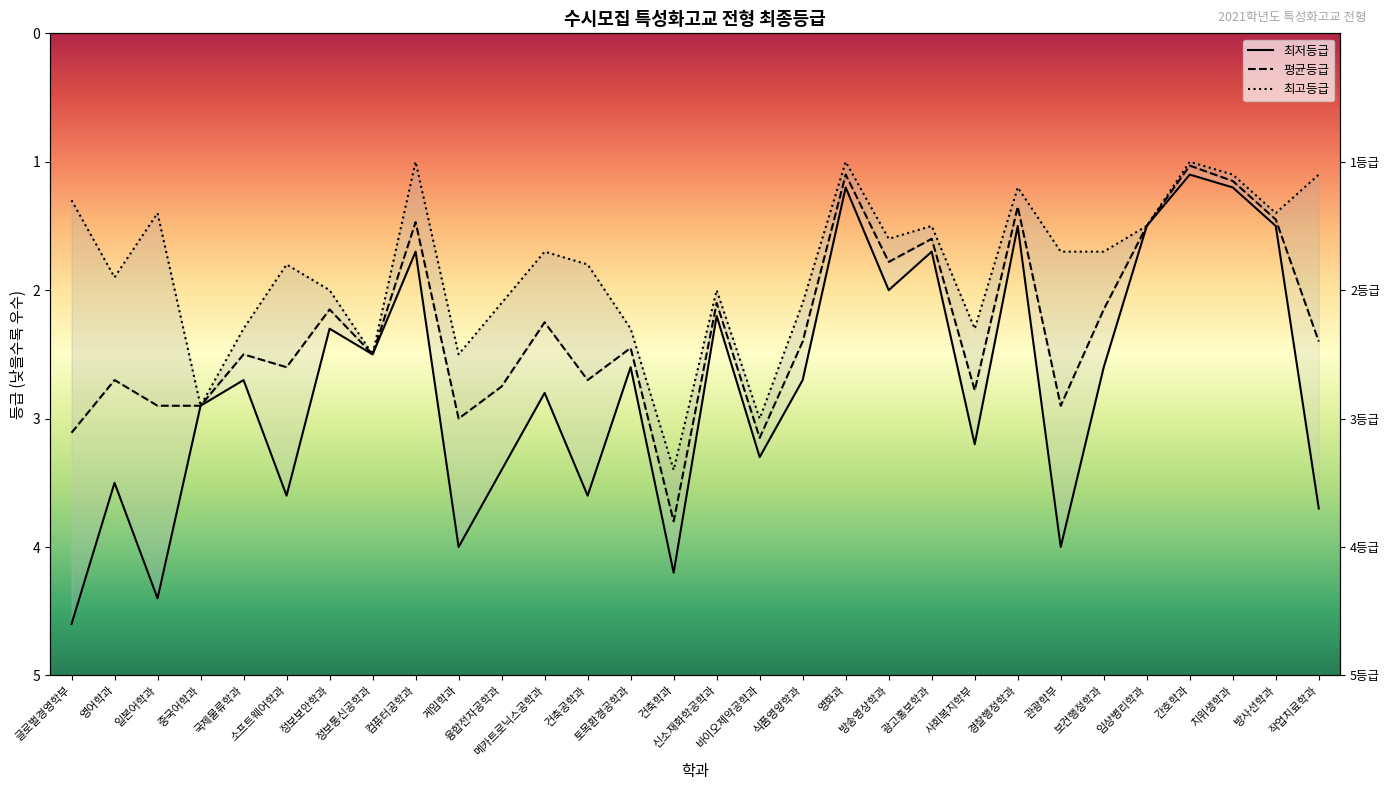

What position from the left is 바이오제약공학과?

17